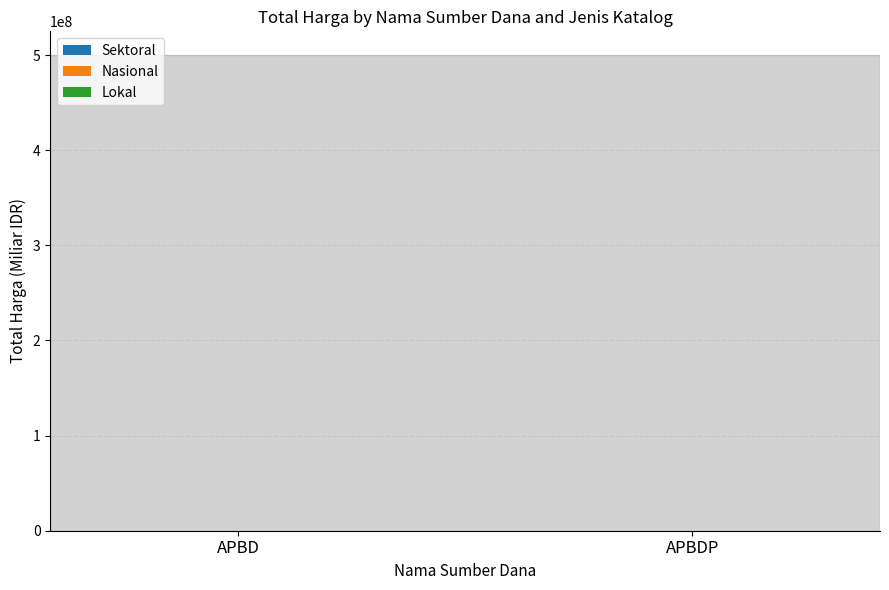

List the labels in order of Lokal value, smallest first.

APBD, APBDP